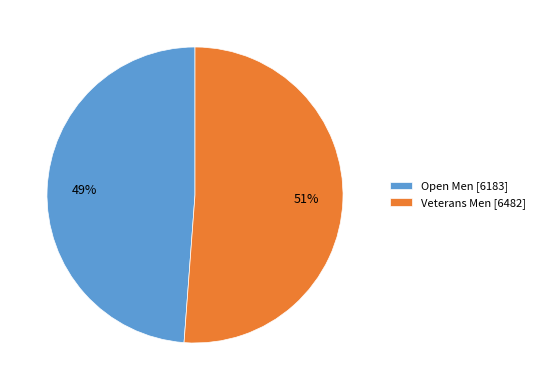

Does Veterans Men account for over 50% of the chart?

Yes